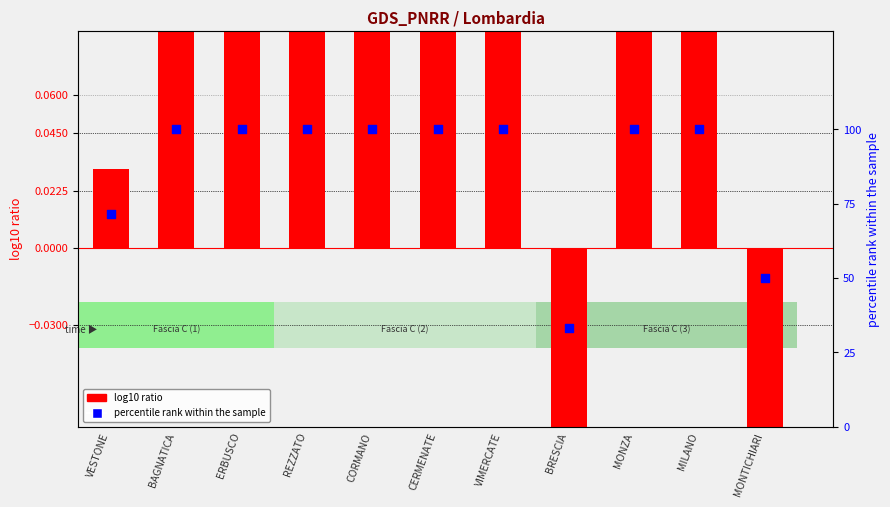

Which series has the widest spread of Y values?

percentile rank within the sample